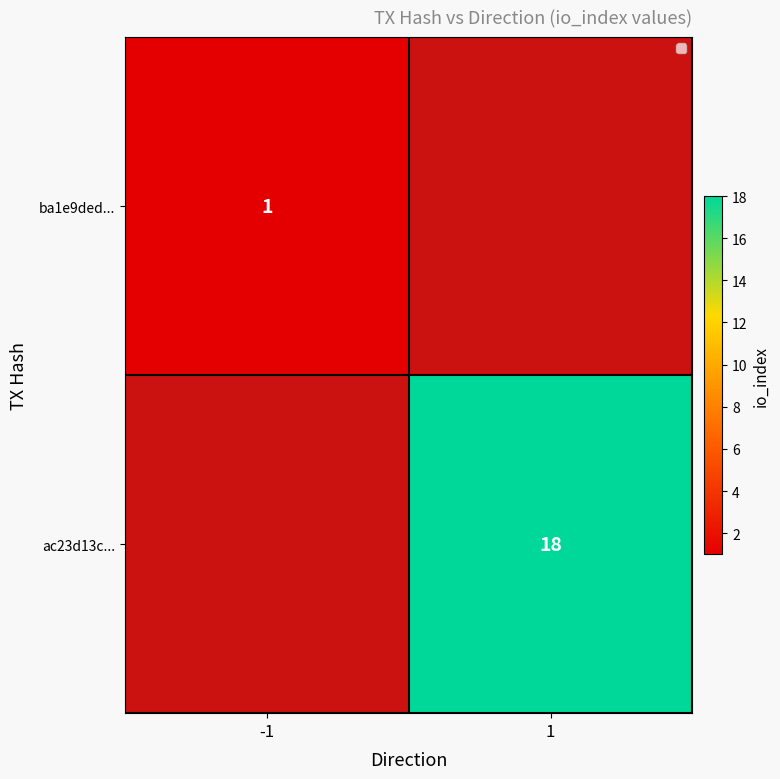

Is it true that ac23d13c... equals 18 at 1?

True